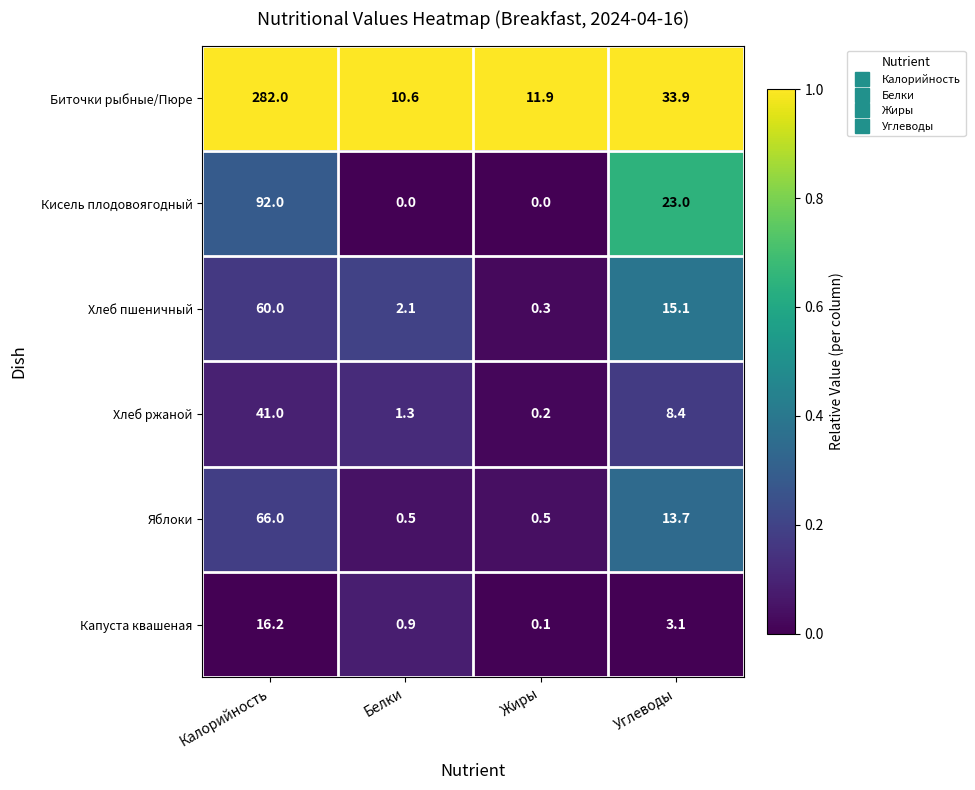

Reading left to right, list all the values displayed in this chart.

Биточки рыбные/Пюре: 282.0	10.6	11.9	33.9
Кисель плодовоягодный: 92.0	0.0	0.0	23.0
Хлеб пшеничный: 60.0	2.1	0.3	15.1
Хлеб ржаной: 41.0	1.3	0.2	8.4
Яблоки: 66.0	0.5	0.5	13.7
Капуста квашеная: 16.2	0.9	0.1	3.1